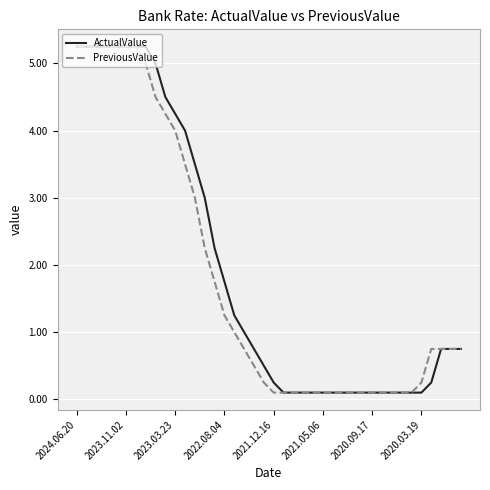

Is it true that PreviousValue equals 0.1 at 2021.12.16?

True